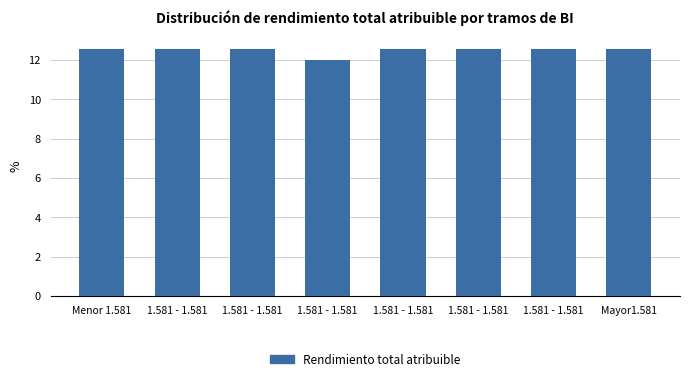

How many distinct data groups are displayed?

1